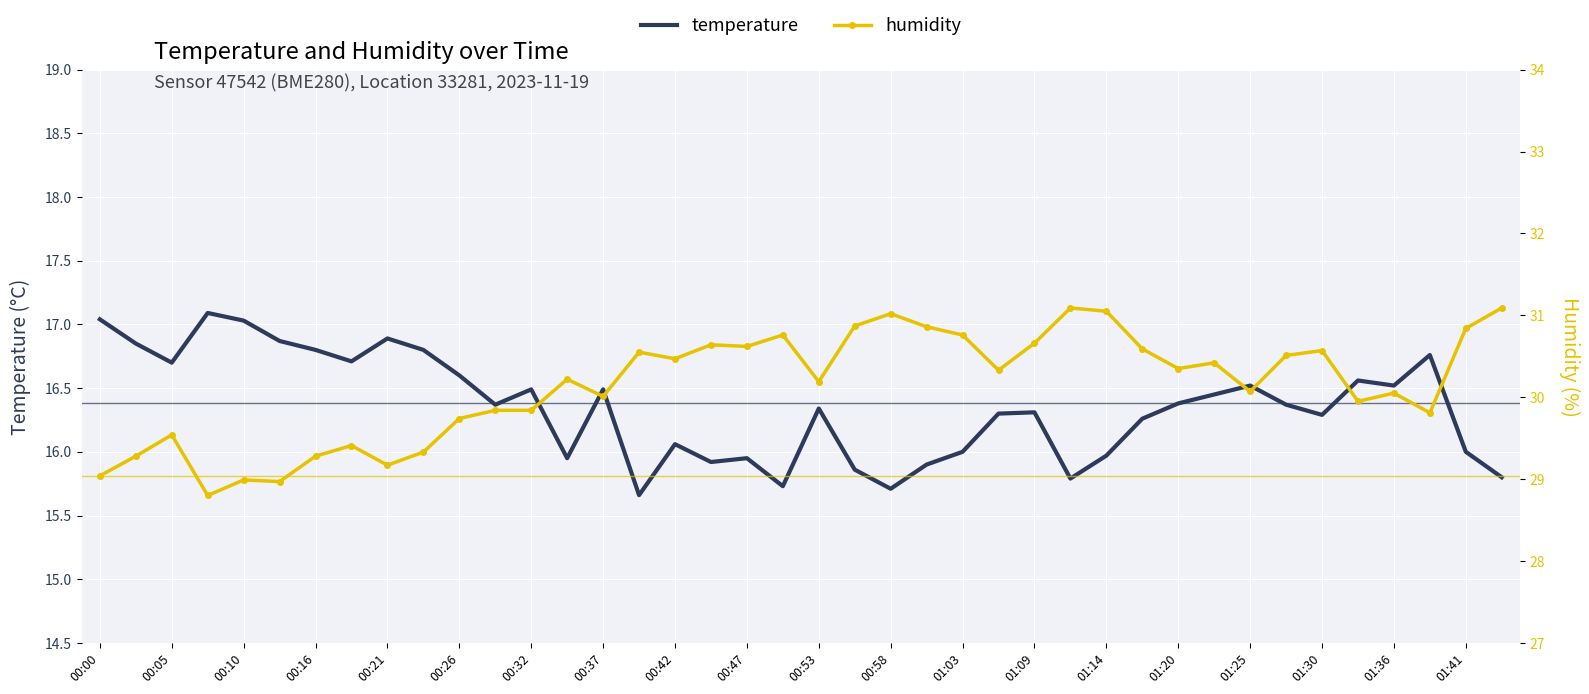

The value of temperature at 00:10 is 17.0. True or false?

True